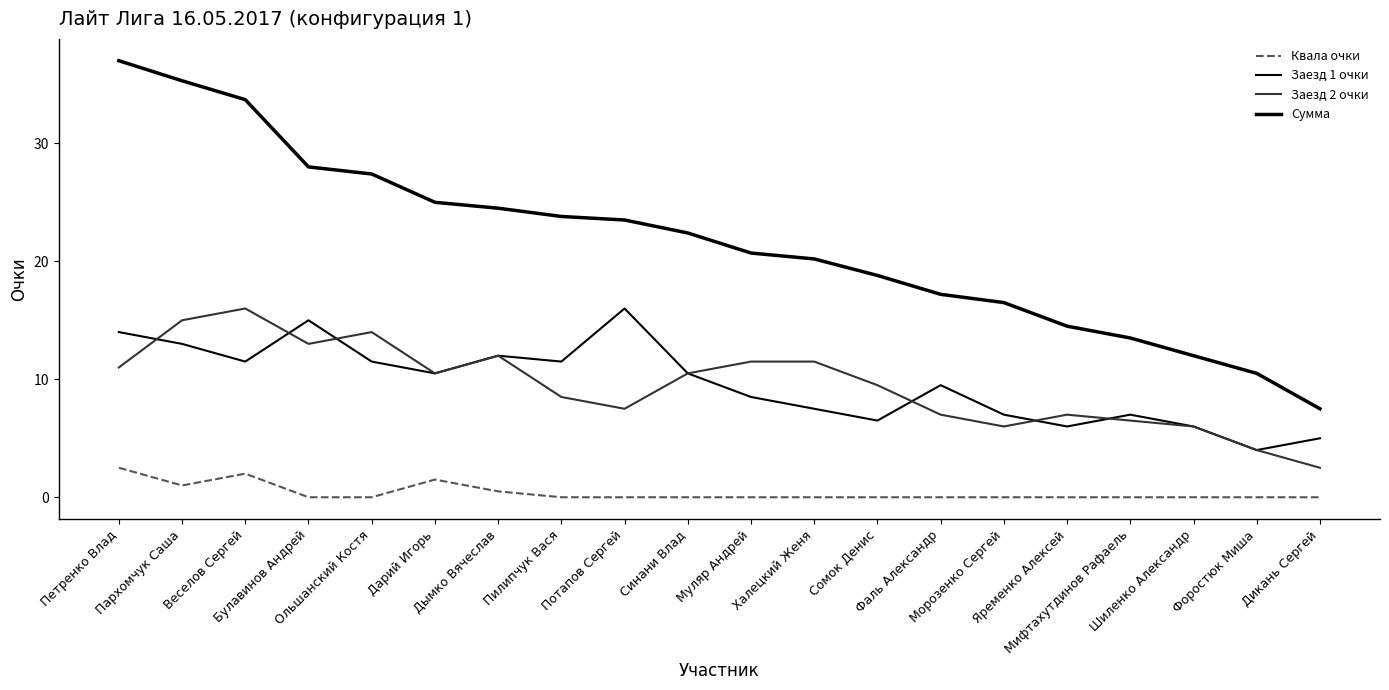

What is the label of the 8th point from the left?

Пилипчук Вася